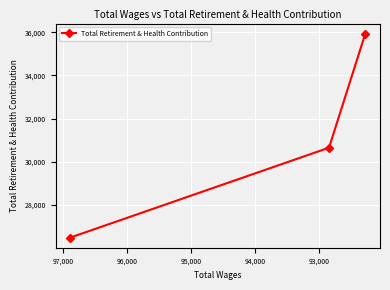

Does the chart display data point markers on the line(s)?

Yes